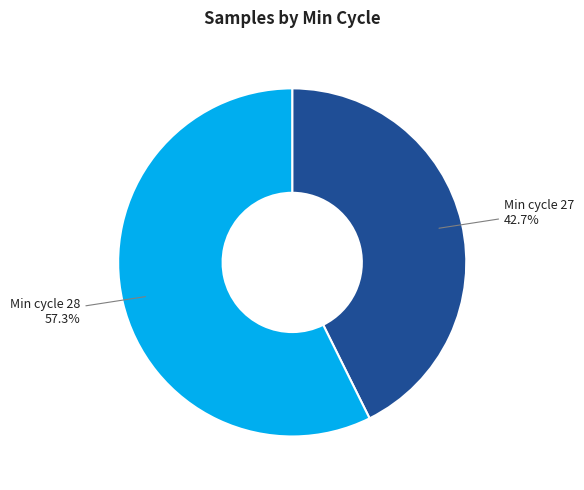

How many slices are in this pie chart?

2